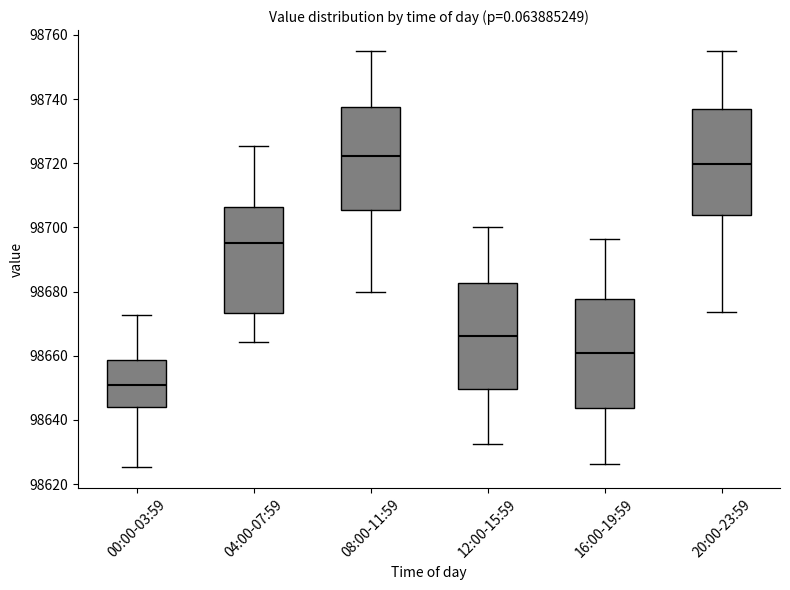

Reading left to right, transcribe this box plot: for each box, give where its median line is, the range the box spans, and where its two whiskers end, as read against the y-axis. The values are not printed on the chart, so give them approximately, as read against the axis.

00:00-03:59: median 98650, box 98644 to 98658, whiskers 98626 to 98672
04:00-07:59: median 98696, box 98674 to 98706, whiskers 98664 to 98726
08:00-11:59: median 98722, box 98706 to 98738, whiskers 98680 to 98756
12:00-15:59: median 98666, box 98650 to 98682, whiskers 98632 to 98700
16:00-19:59: median 98660, box 98644 to 98678, whiskers 98626 to 98696
20:00-23:59: median 98720, box 98704 to 98736, whiskers 98674 to 98756